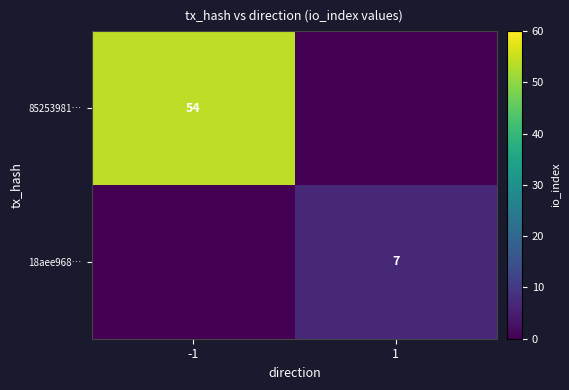

Which label corresponds to the smallest value in the chart?

1